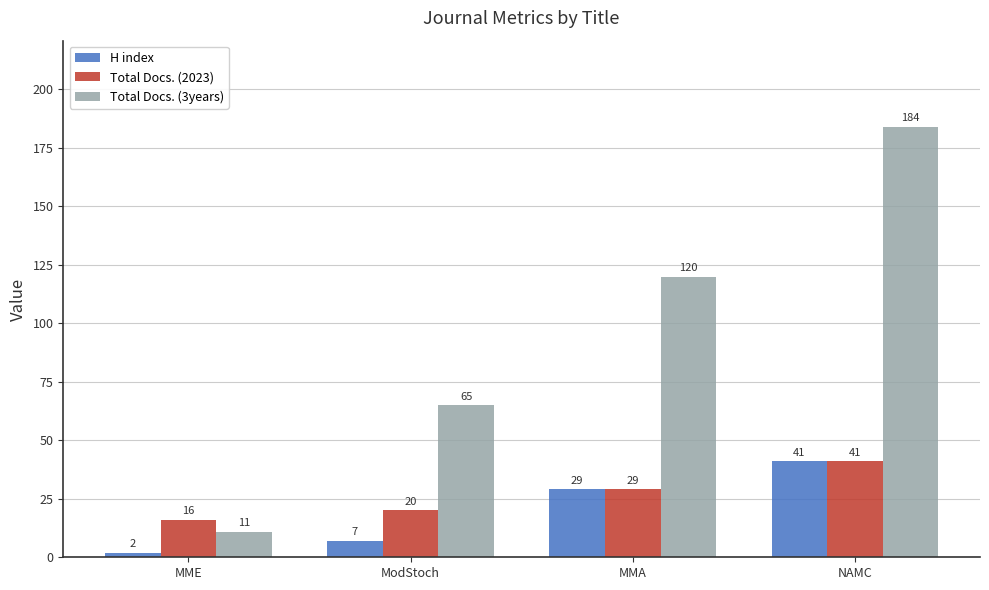

How many H index values are between 7 and 41?

3